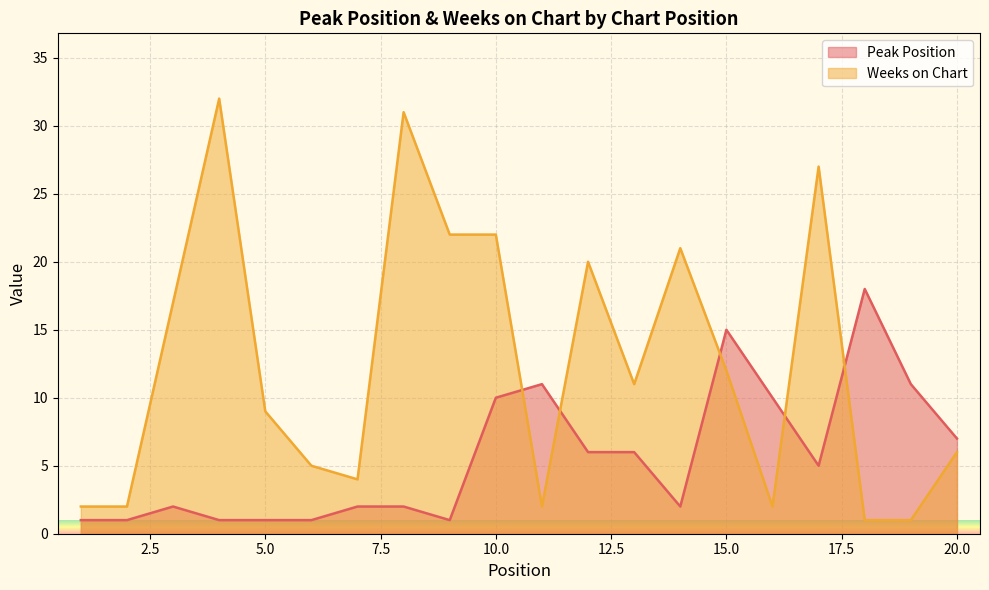

List the series in order of their overall mean, highest first.

Weeks on Chart, Peak Position